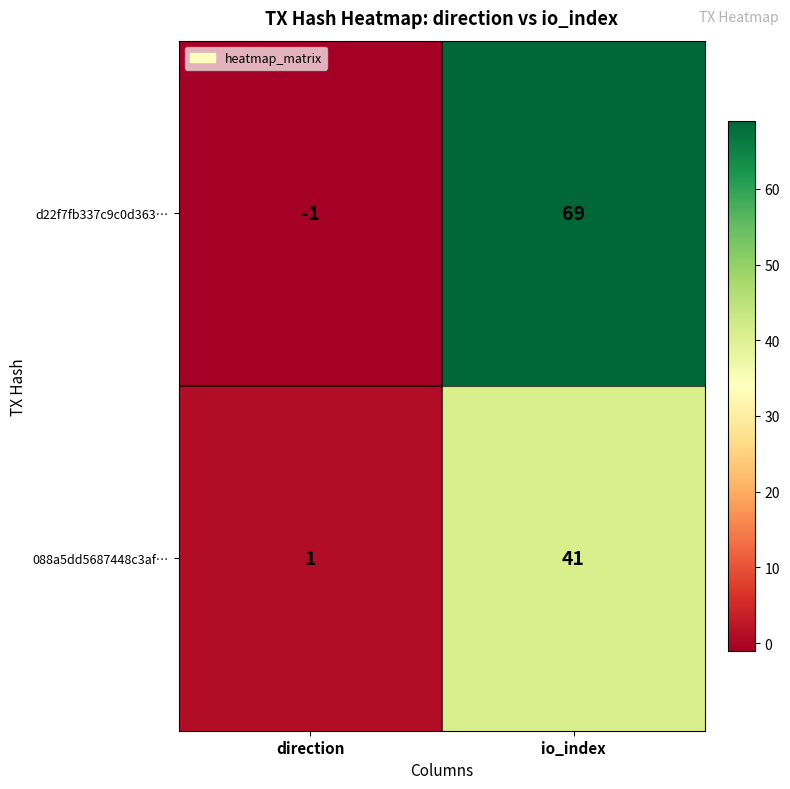

How many data points does each series have?

2